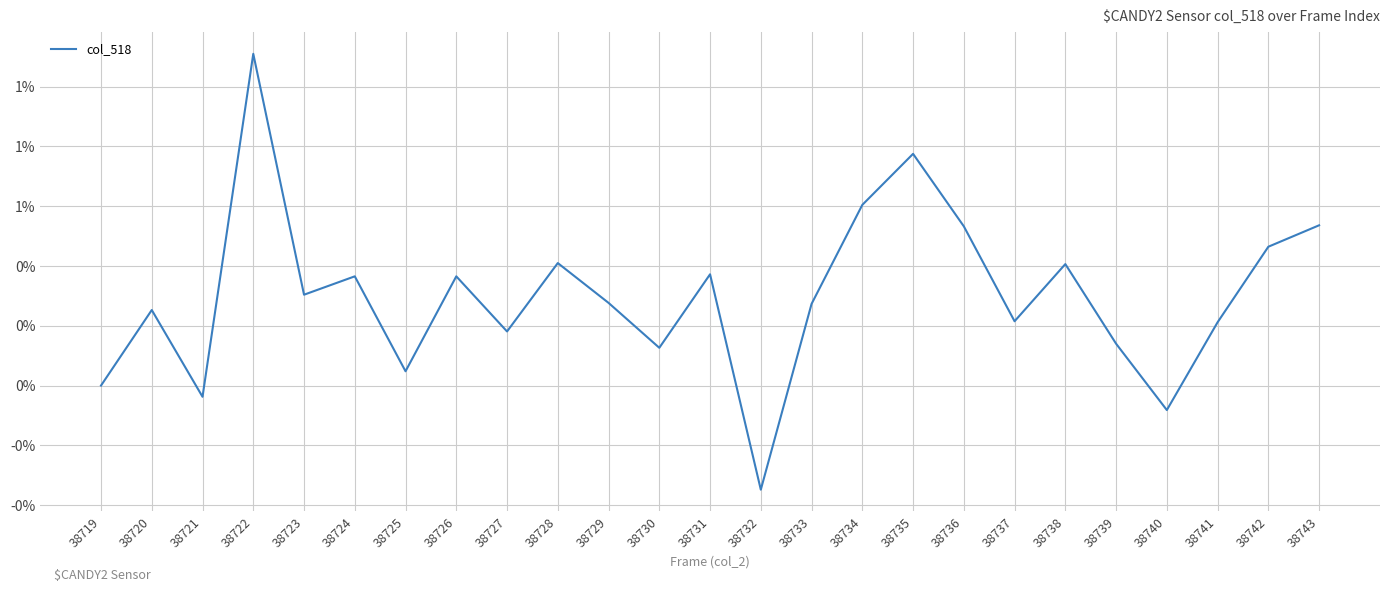

What is the sum of all values?

9.4